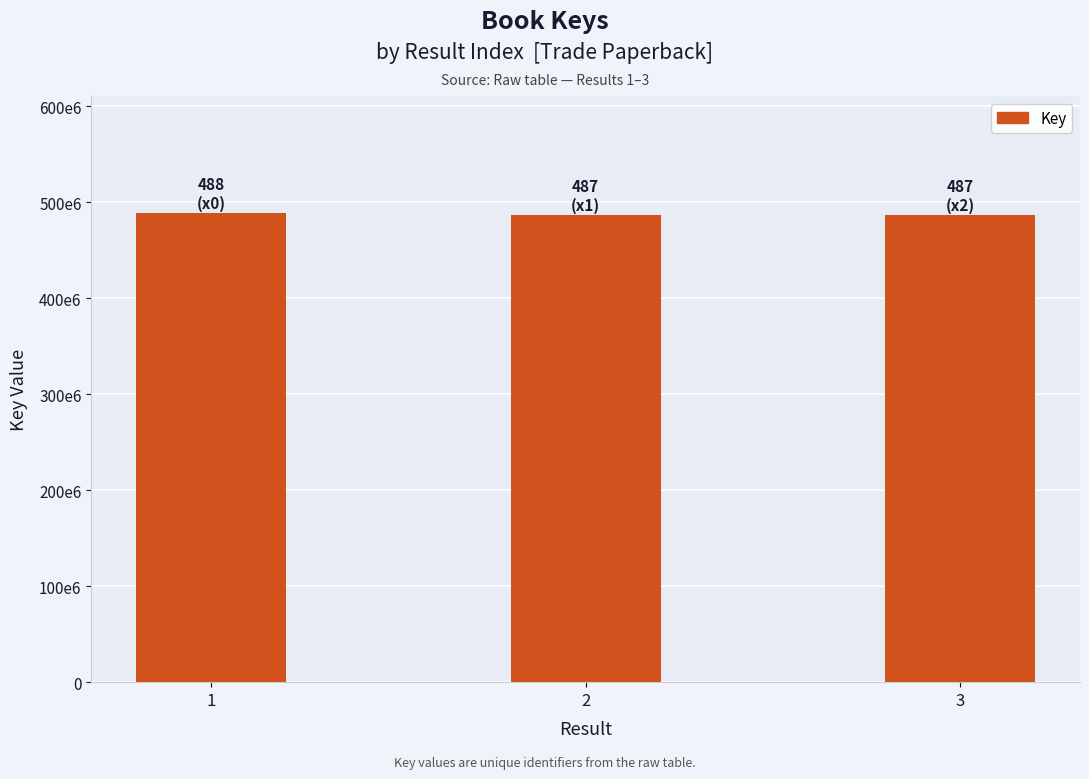

List the labels in order of value, largest first.

1, 2, 3